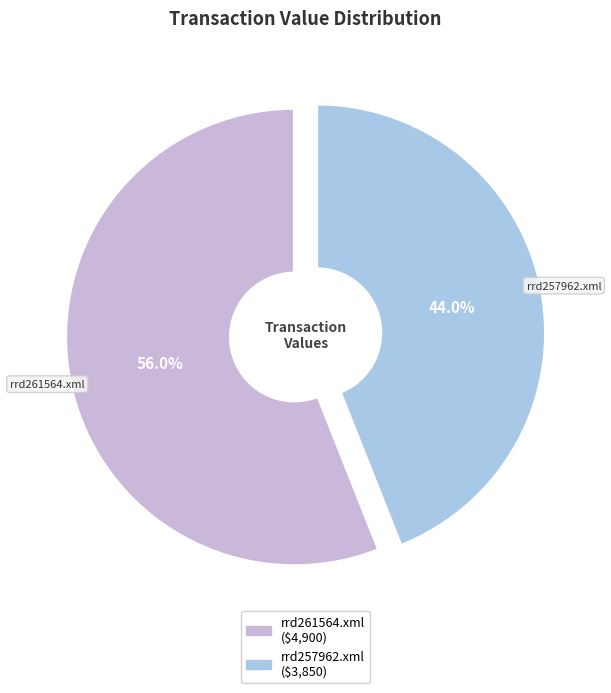

Which category has the biggest portion of the pie?

rrd261564.xml